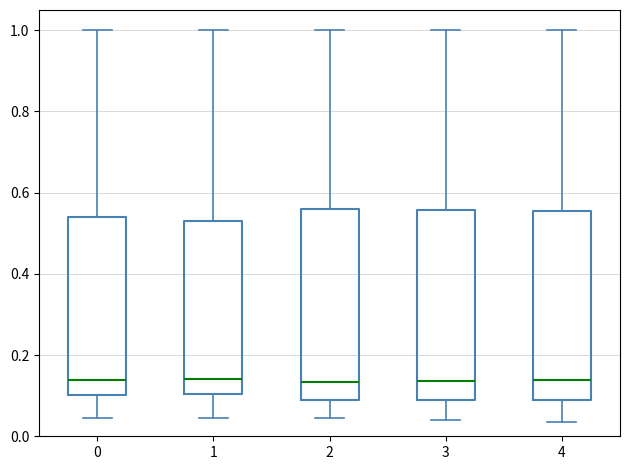

Where is the upper edge of the box at x = 4 on the y-axis? The values are not printed on the chart, so give them approximately, as read against the axis.

0.56